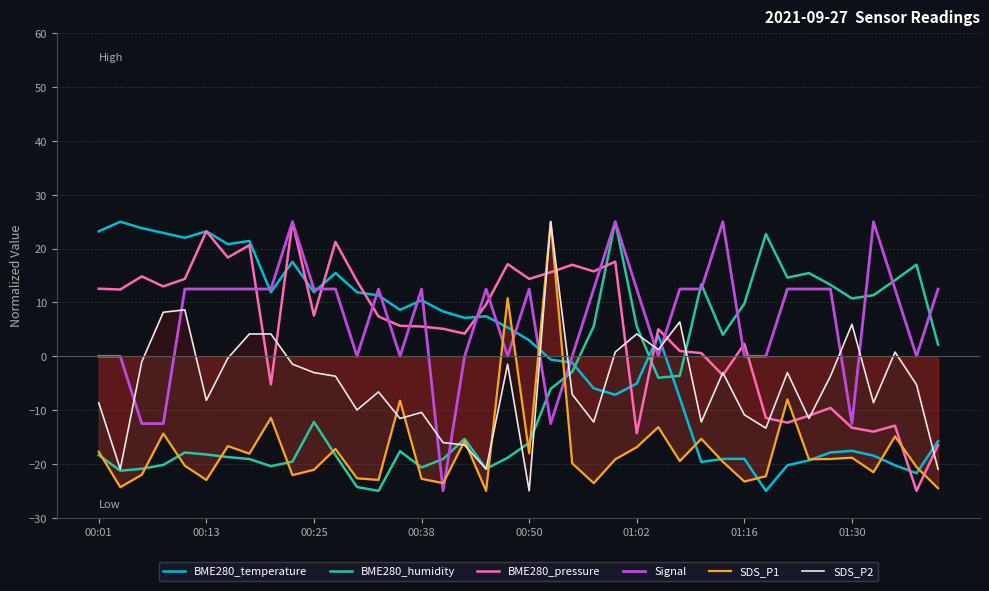

Read the BME280_humidity value at 36.

11.4